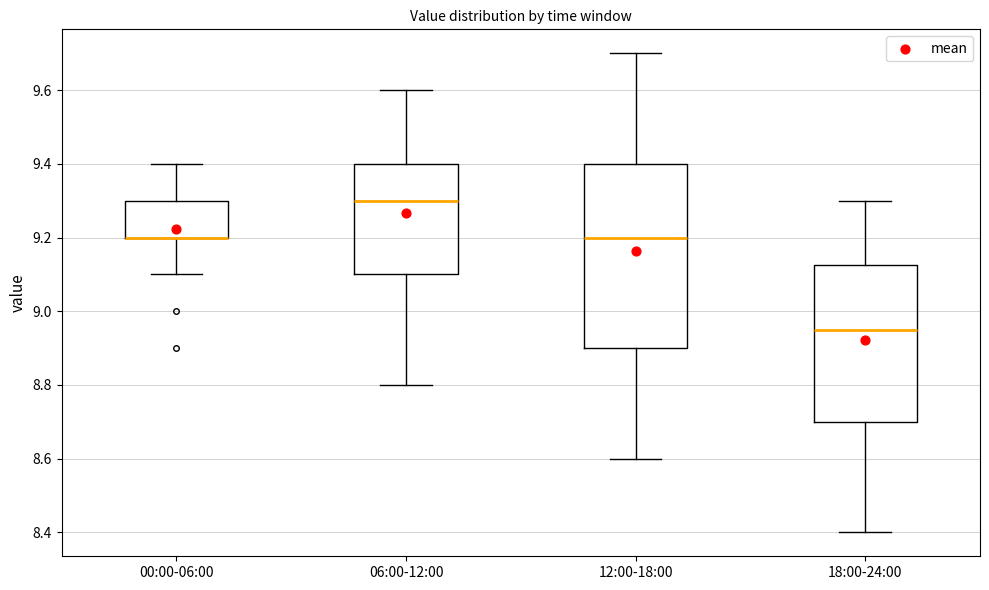

Reading left to right, read every box against the y-axis: the position of its median line, the range the box covers, and the ends of its whiskers. The values are not printed on the chart, so give them approximately, as read against the axis.

00:00-06:00: median 9.20 (drawn on the box's lower edge), box 9.20 to 9.30, whiskers 9.10 to 9.40
06:00-12:00: median 9.30, box 9.10 to 9.40, whiskers 8.80 to 9.60
12:00-18:00: median 9.20, box 8.90 to 9.40, whiskers 8.60 to 9.70
18:00-24:00: median 8.96, box 8.70 to 9.12, whiskers 8.40 to 9.30